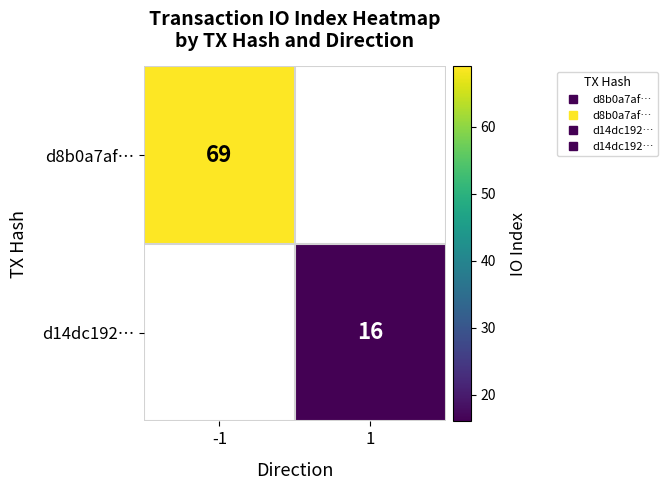

How many positive values does the d14dc192… series have?

1